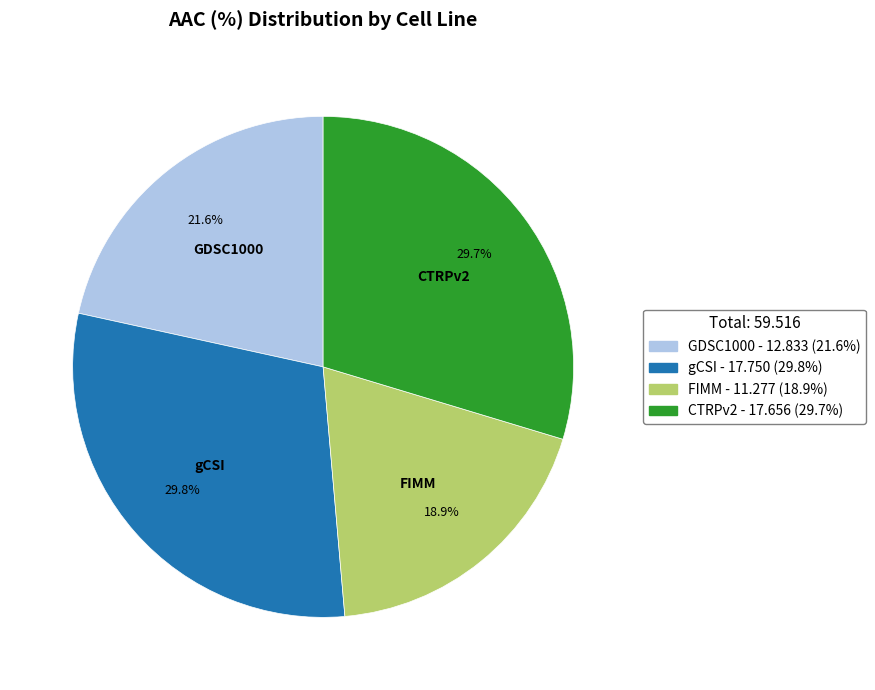

Which slice is the smallest?

FIMM